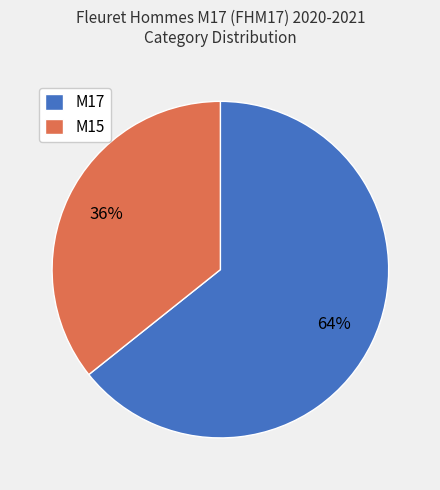

Count the number of slices in the pie.

2